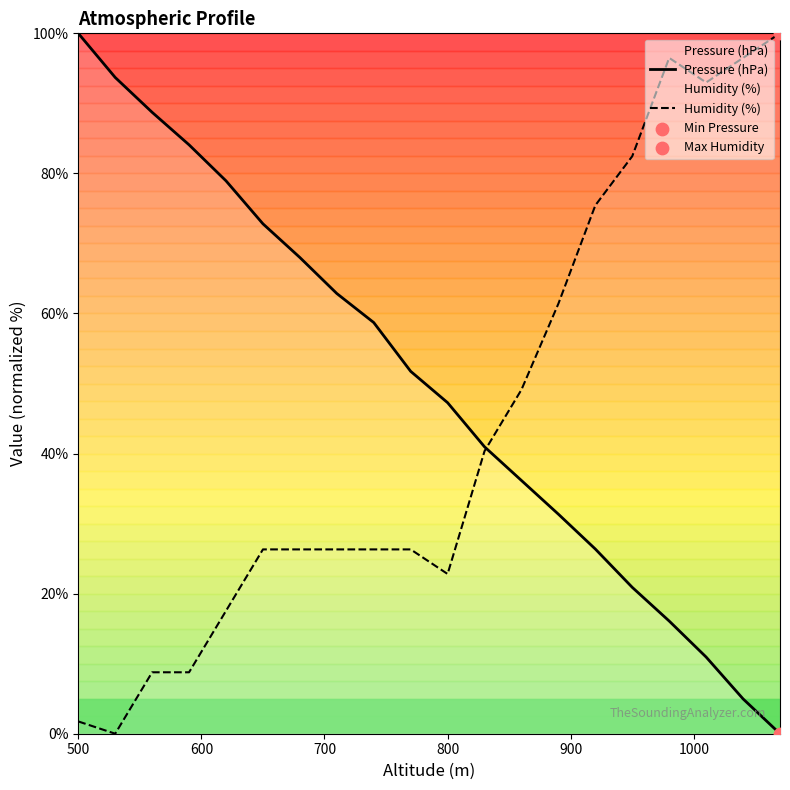

Which series has the largest Y range (max minus min)?

Pressure (hPa)